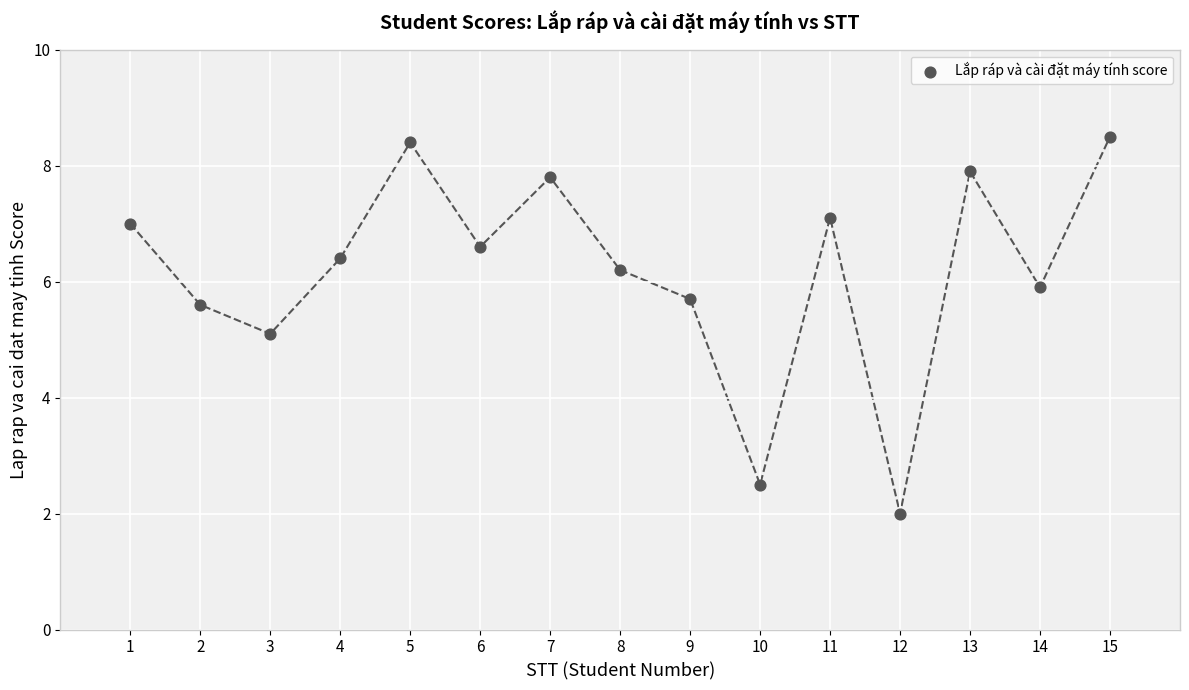

What is the range of Y values (max minus min)?

6.5